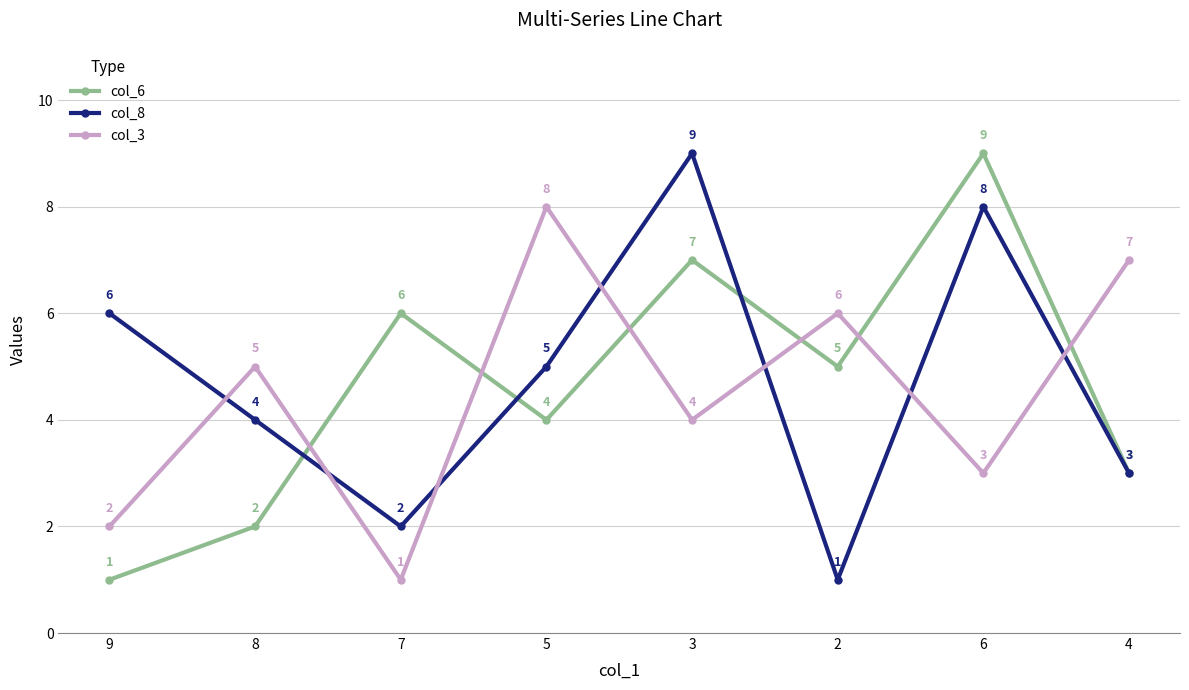

How many data points does each series have?

8